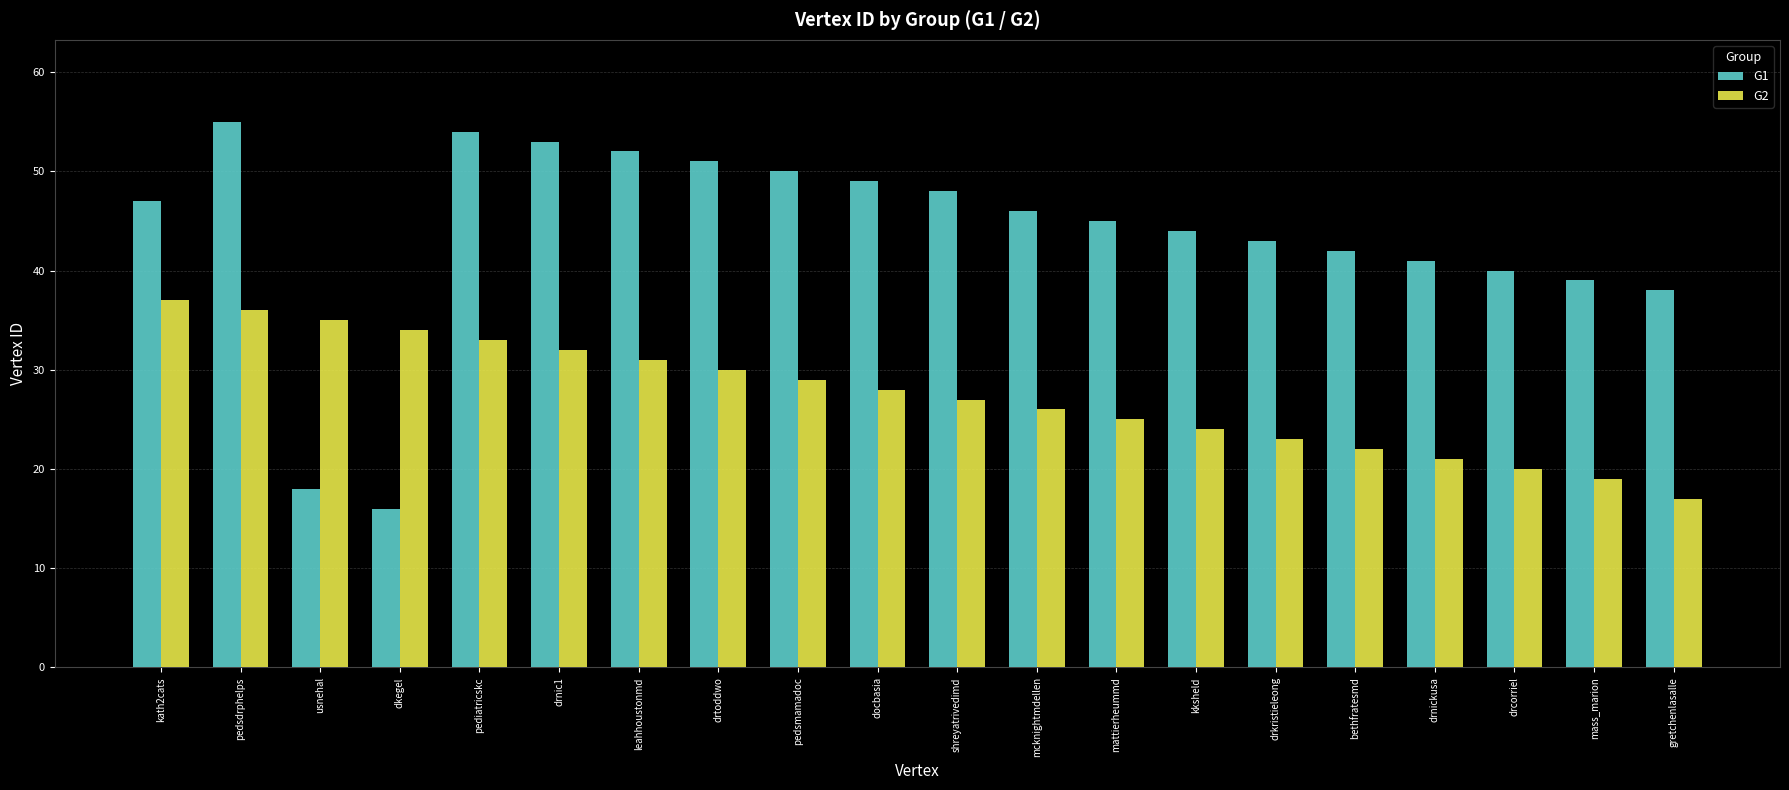

True or false: G1 has a value of 24 at mass_marion.

False